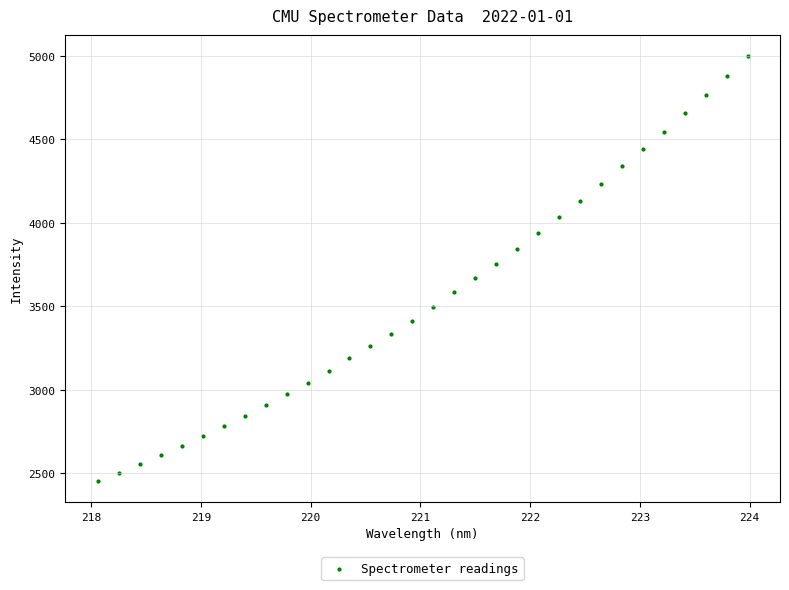

What is the range of Y values (max minus min)?

2542.0